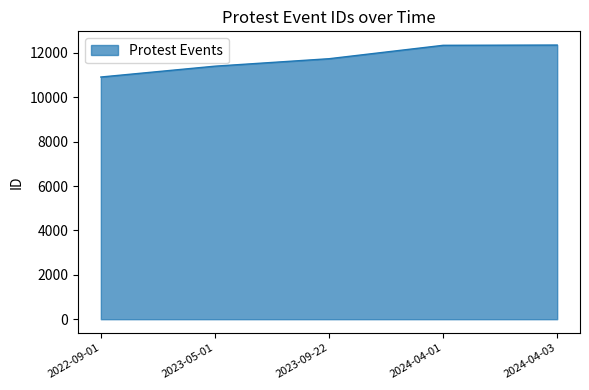

The value at 2024-04-03 is 2750. True or false?

False